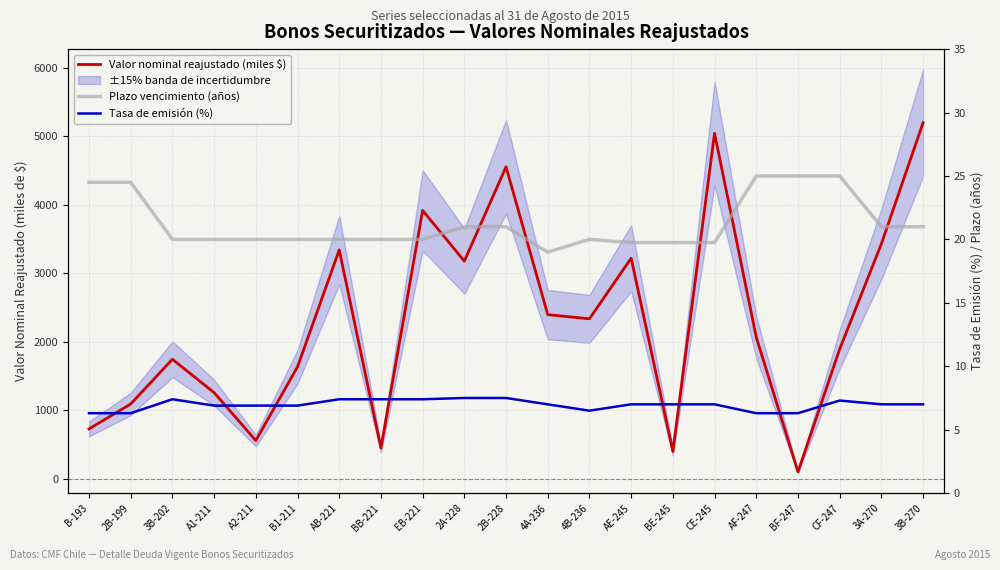

Rank the categories by Tasa de emisión (%) value from lowest to highest.

B-193, 2B-199, AF-247, BF-247, 4B-236, A1-211, A2-211, B1-211, 4A-236, AE-245, BE-245, CE-245, 3A-270, 3B-270, CF-247, 3B-202, AB-221, BB-221, EB-221, 2A-228, 2B-228